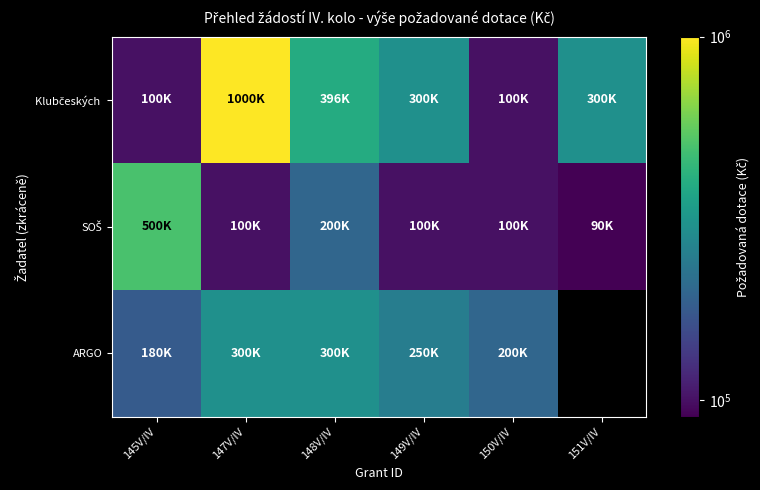

Which series has the widest spread of values?

Klubčeských